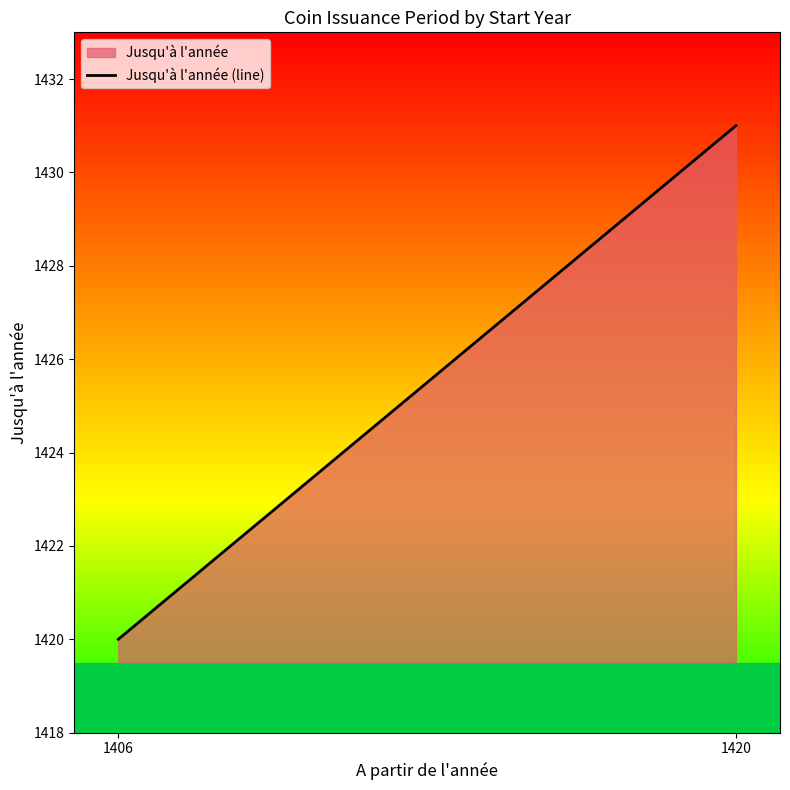

At which category does the chart reach its peak across all series?

1420